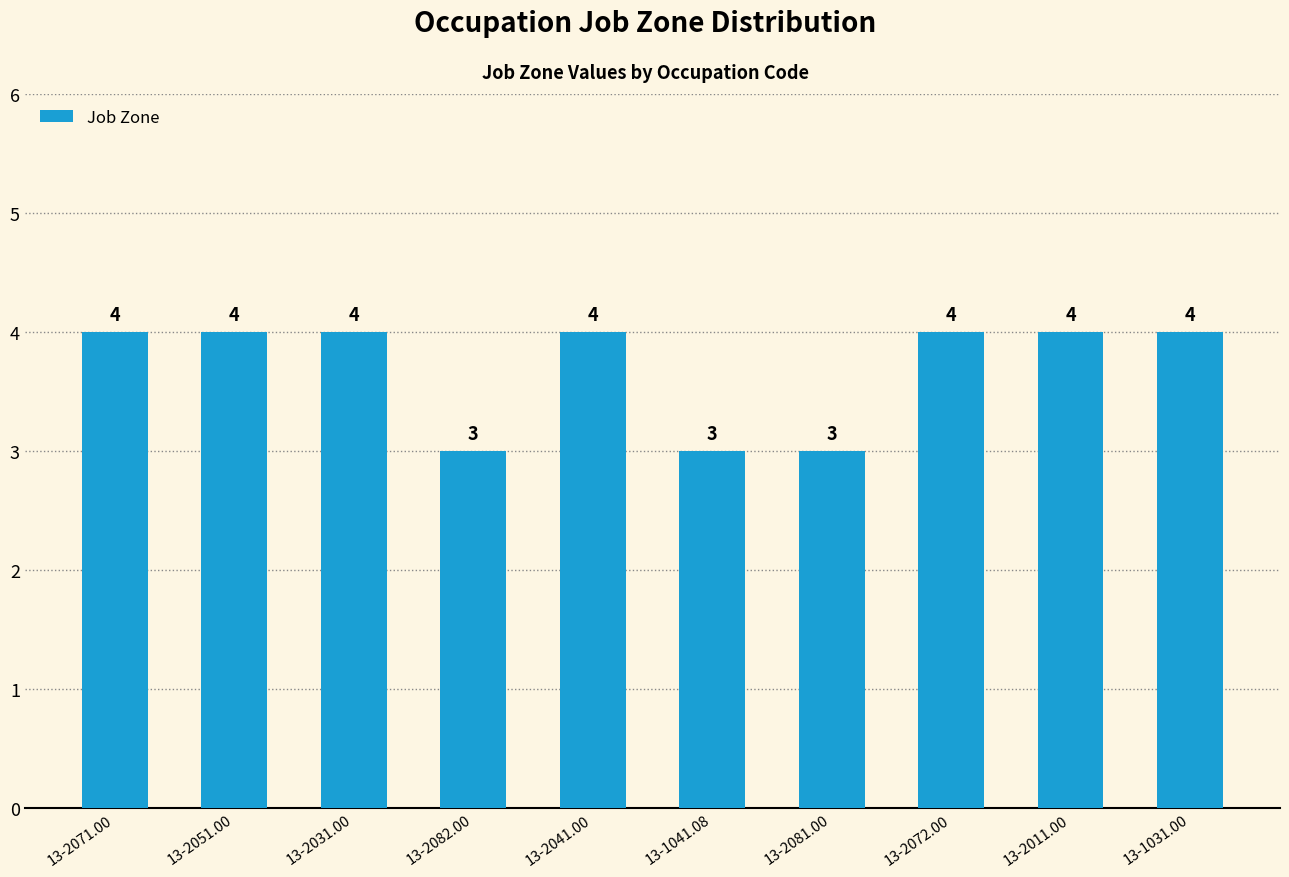

How many values are between 3 and 4?

10